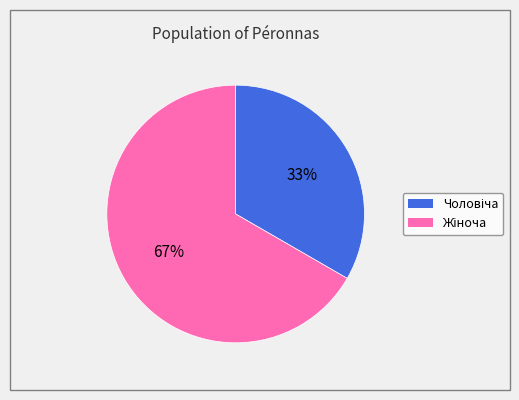

Is there a majority slice in this chart?

Yes